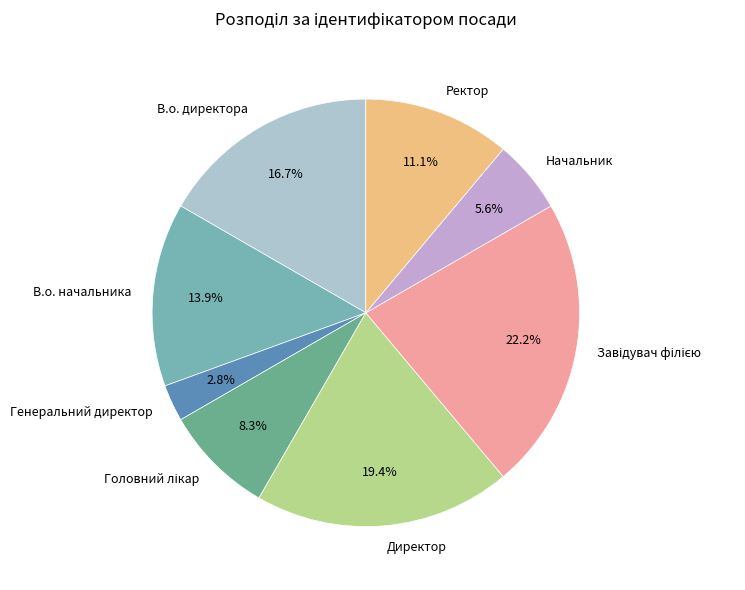

Does В.о. начальника account for over 50% of the chart?

No